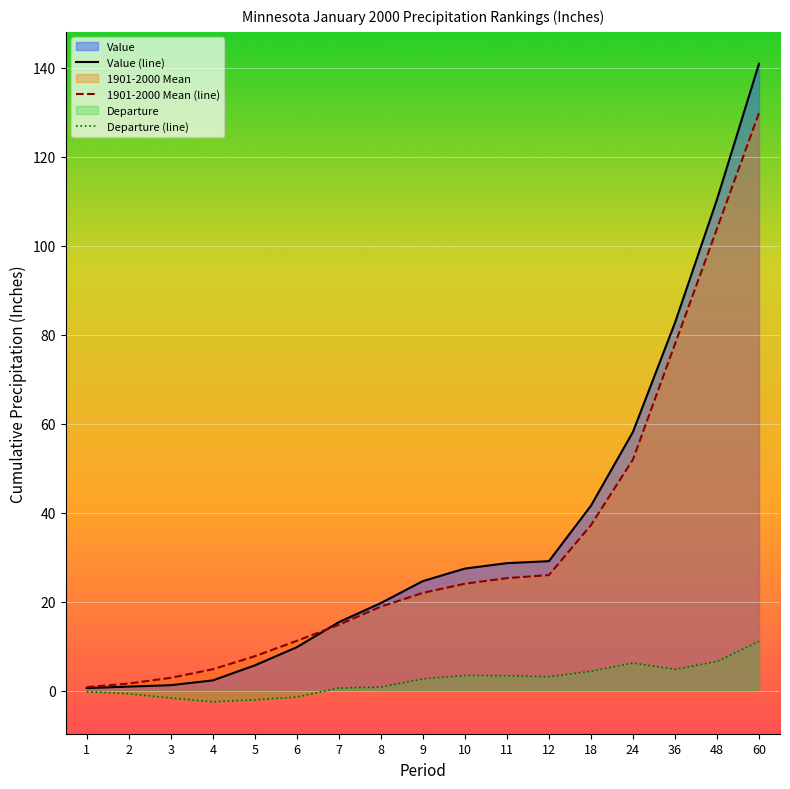

Between 12 and 60, which series saw the biggest shift?

Value (line)